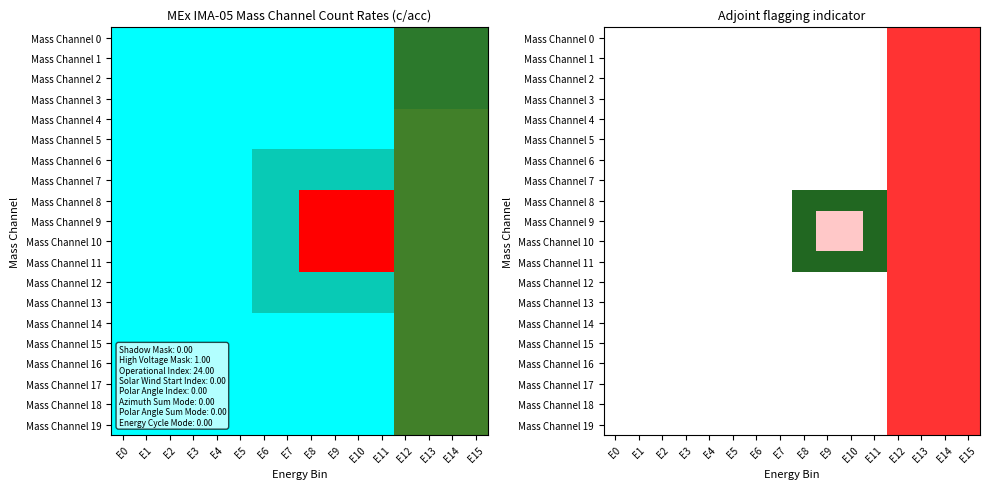

How many categories are shown in the chart?

16